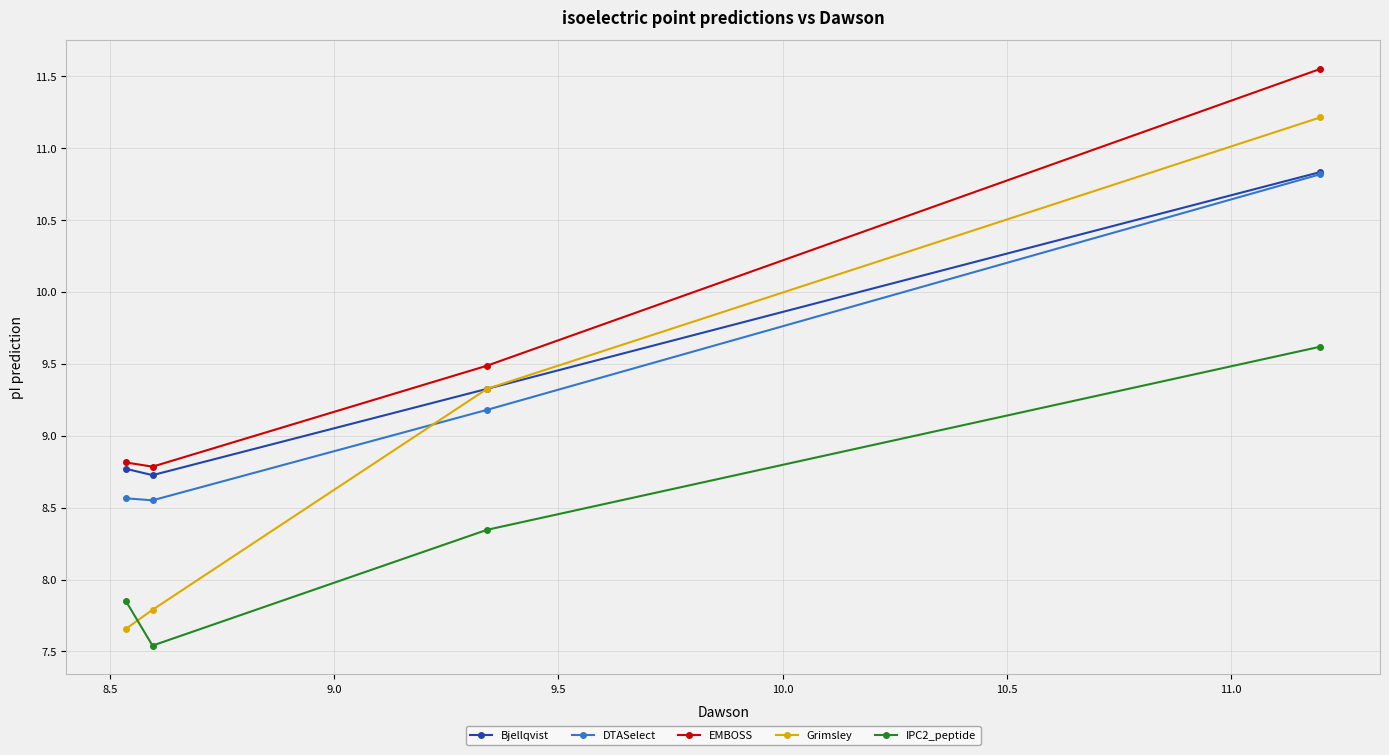

Is this an area chart (filled region under the line)?

No